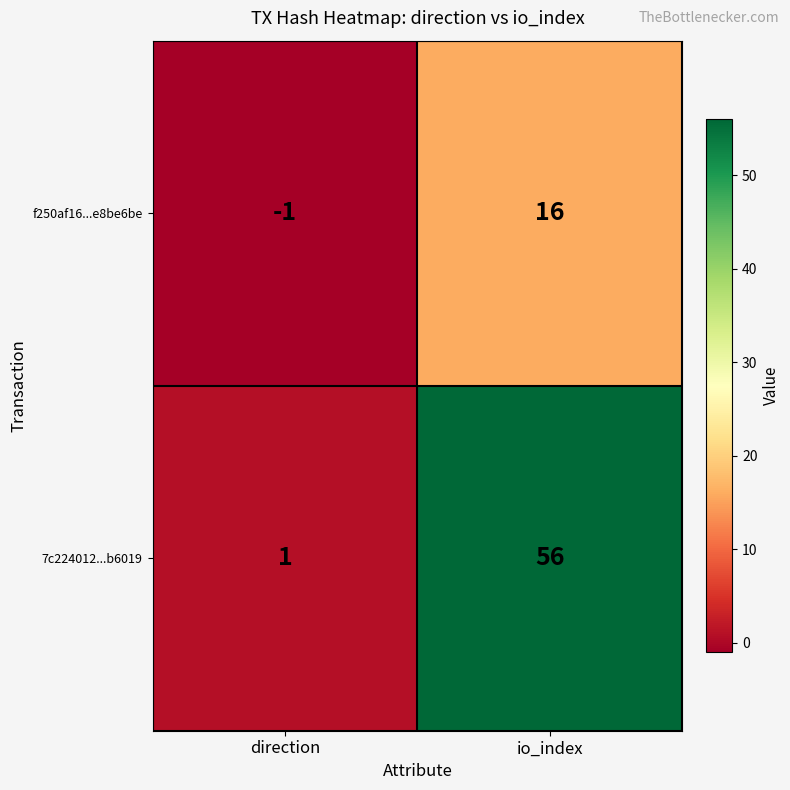

Is the value of 7c224012...b6019 at io_index greater than the value of f250af16...e8be6be at direction?

Yes